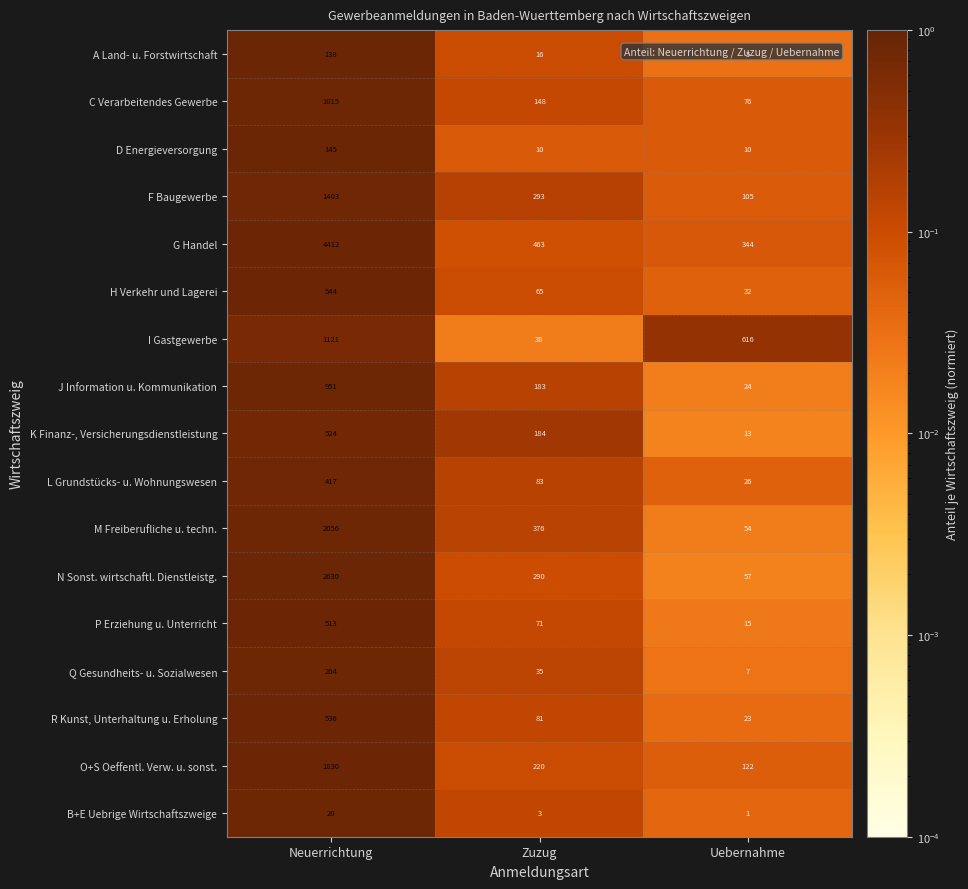

Which series has the largest range (max minus min)?

G Handel